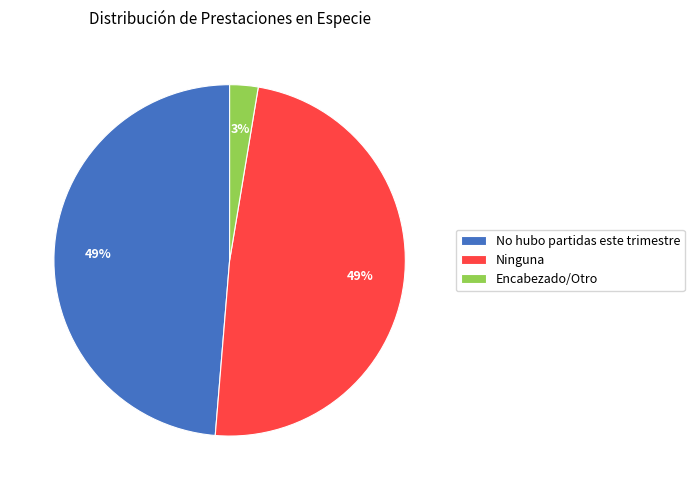

Combined, do Ninguna and No hubo partidas este trimestre account for over 50%?

Yes